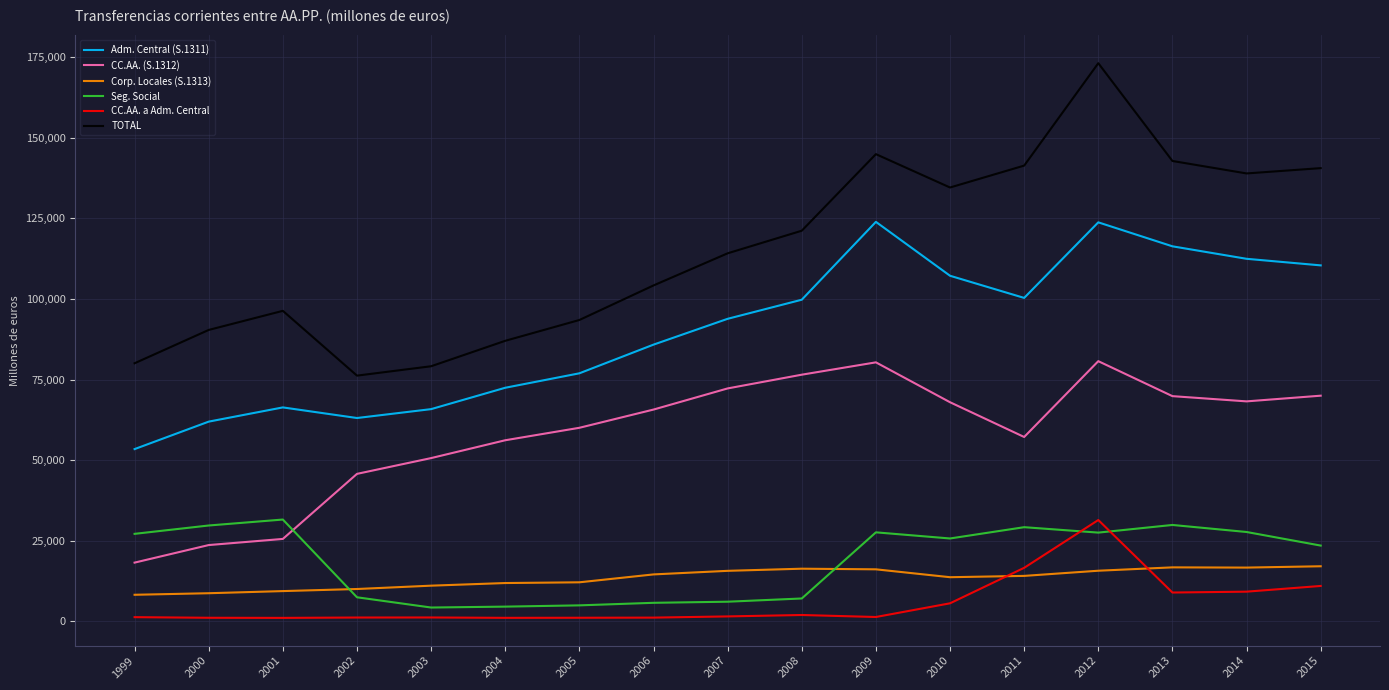

How many interior local valleys does the CC.AA. (S.1312) series have?

2